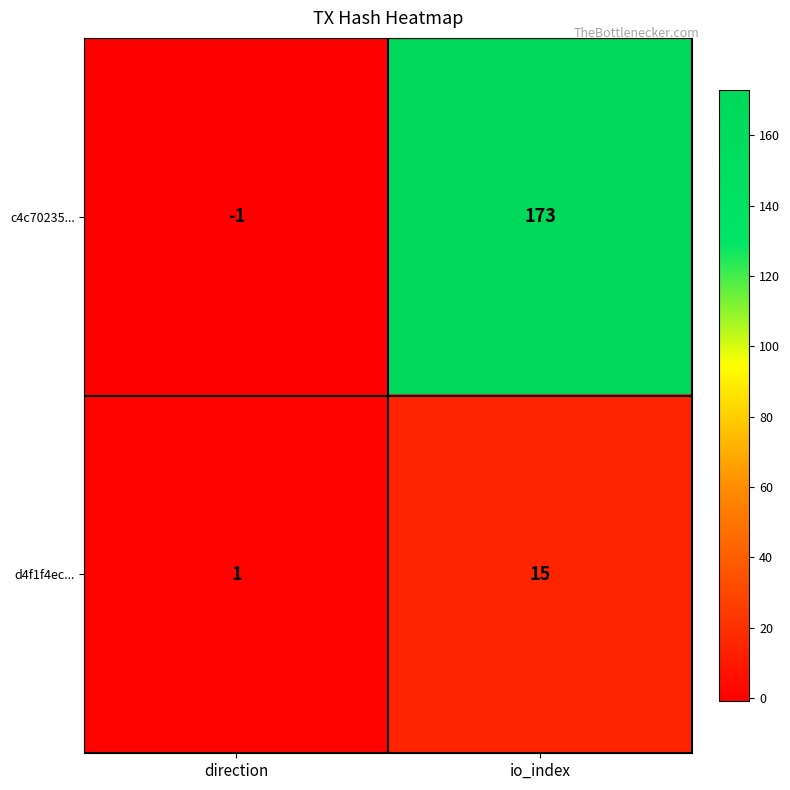

What is the sum of all c4c70235... values?

172